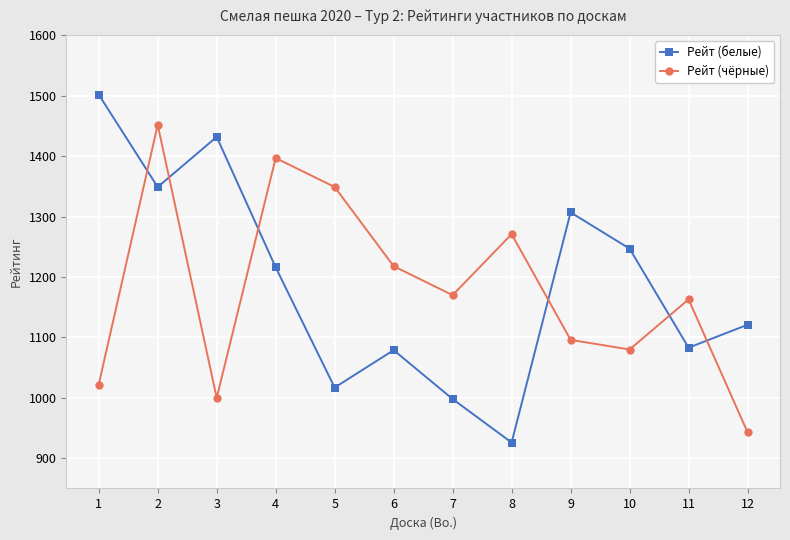

At how many categories does at least one series exceed 1341?

5